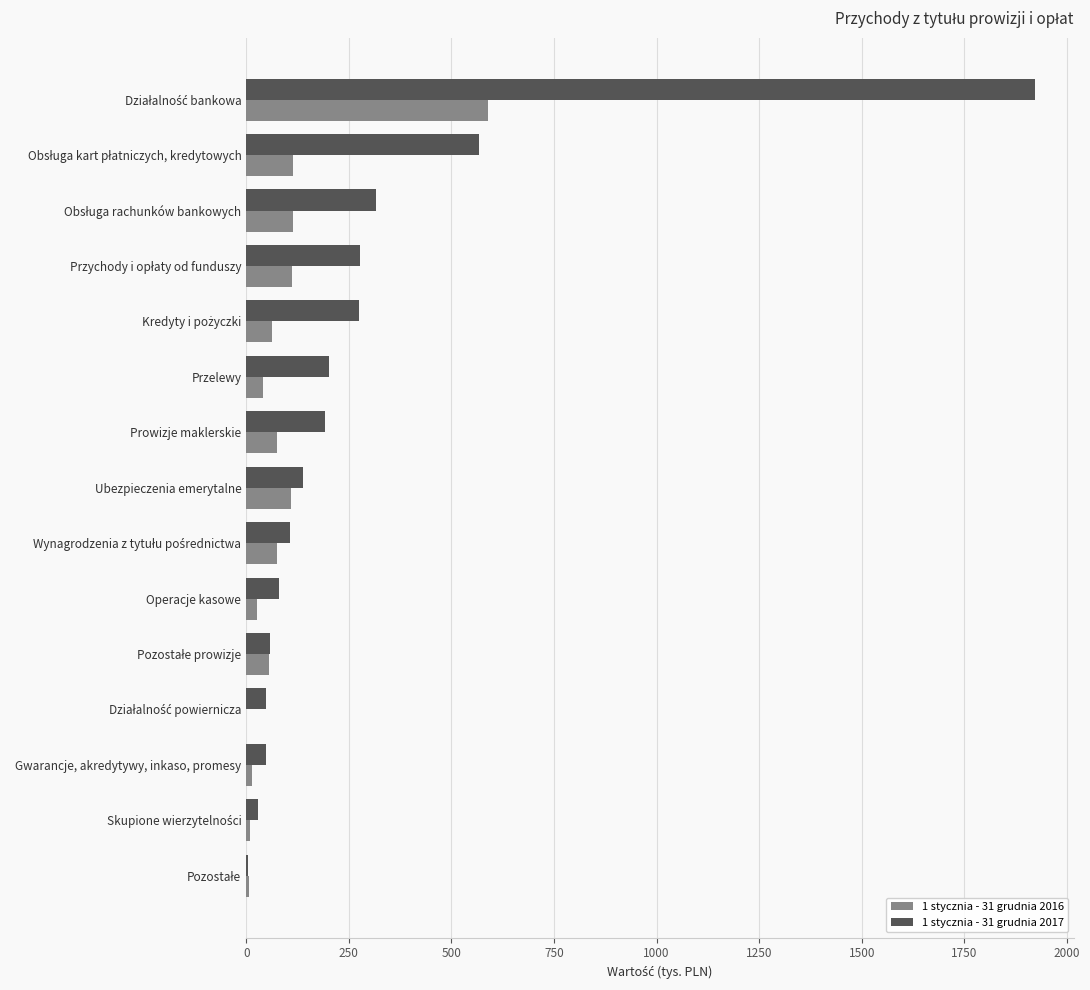

What is the maximum value shown in the chart?

1921